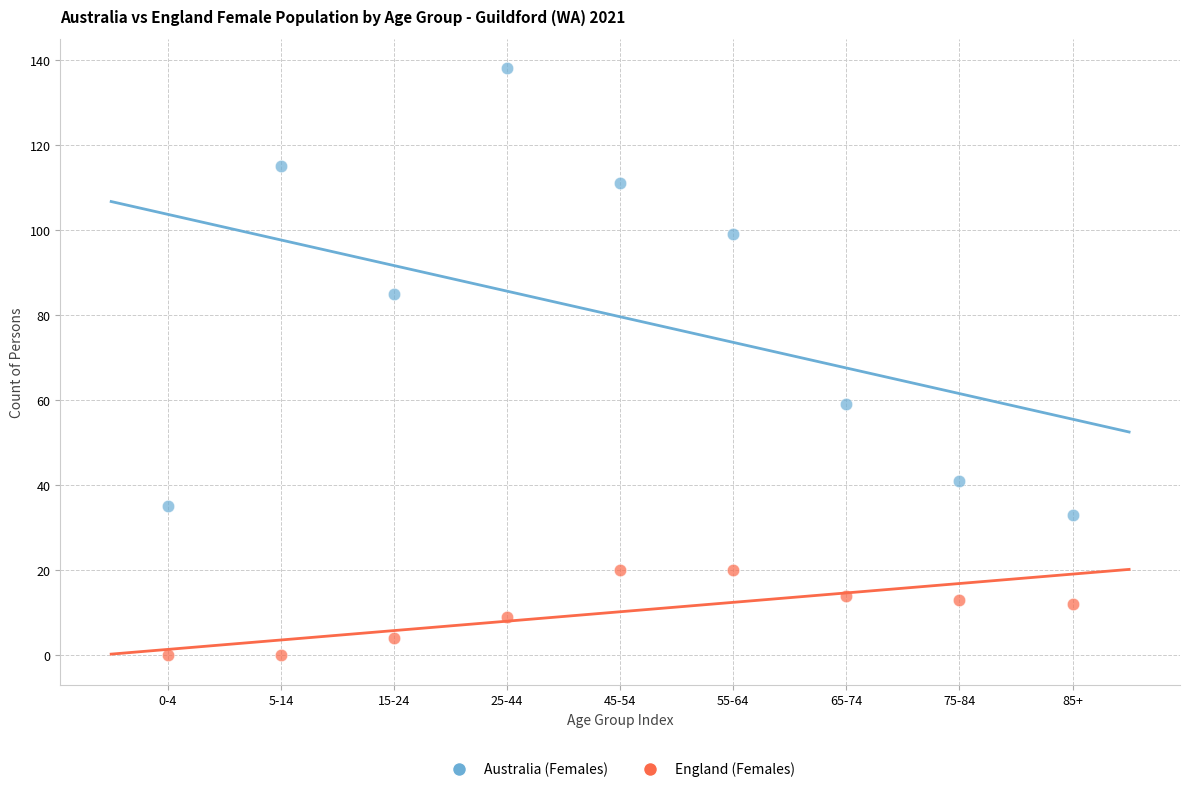

Across all data points, what is the range of Y values (max minus min)?

138